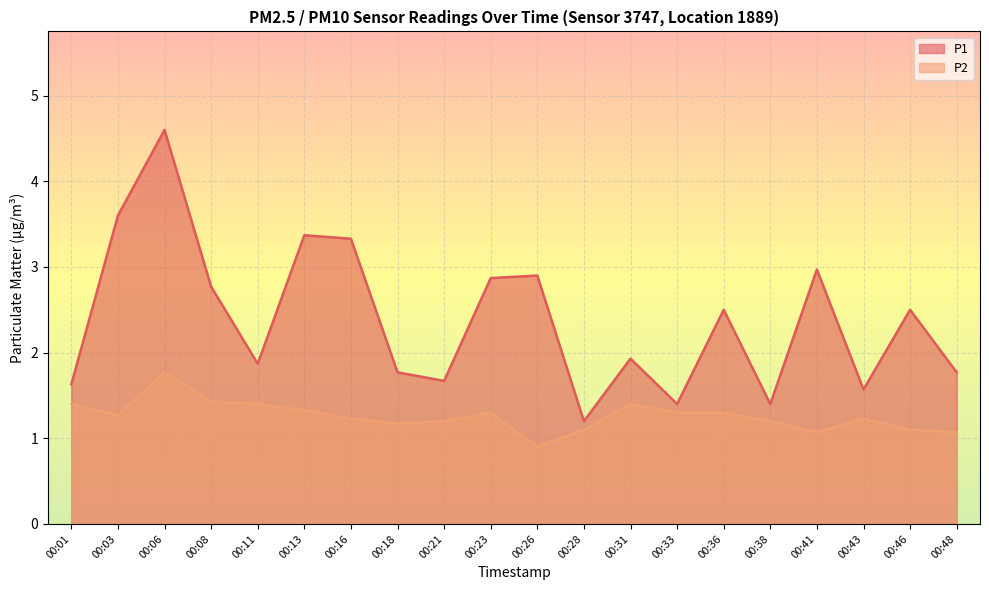

Which series changed the most between 00:36 and 00:48?

P1